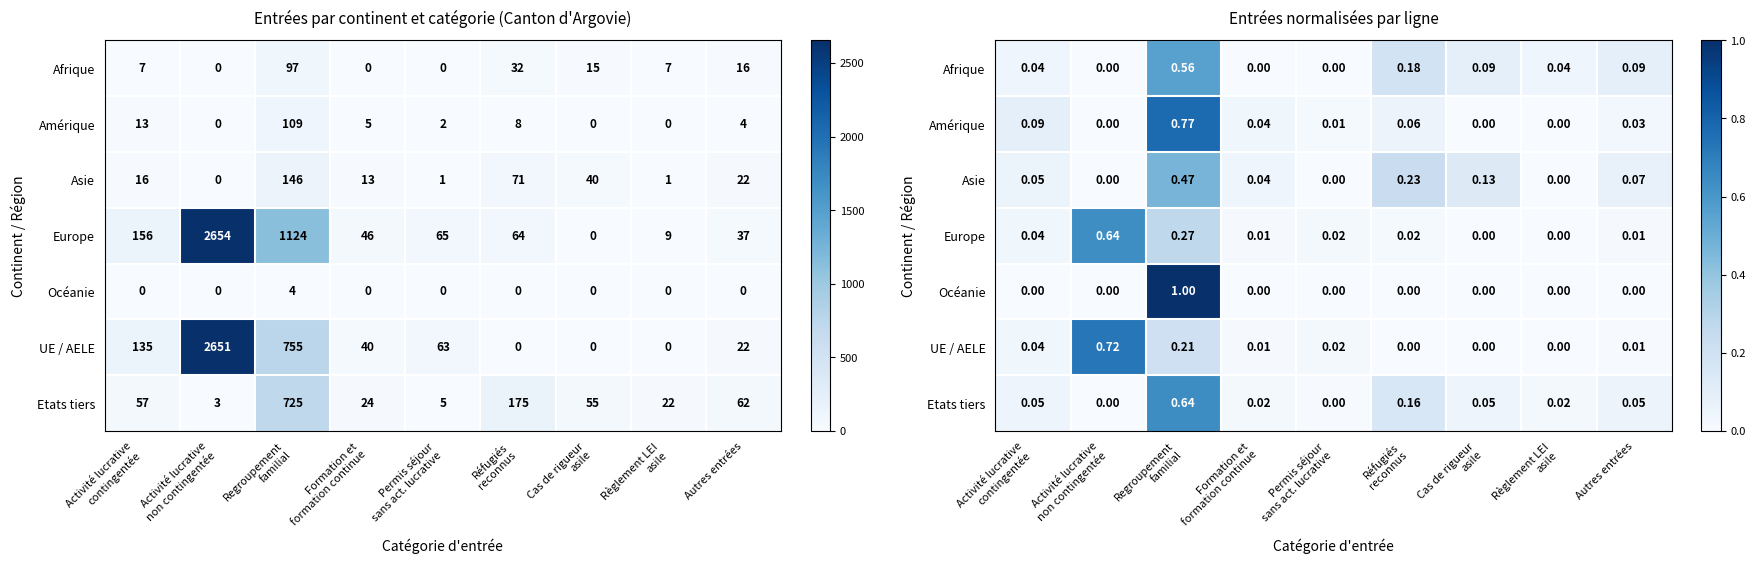

Count the number of data series in this chart.

7